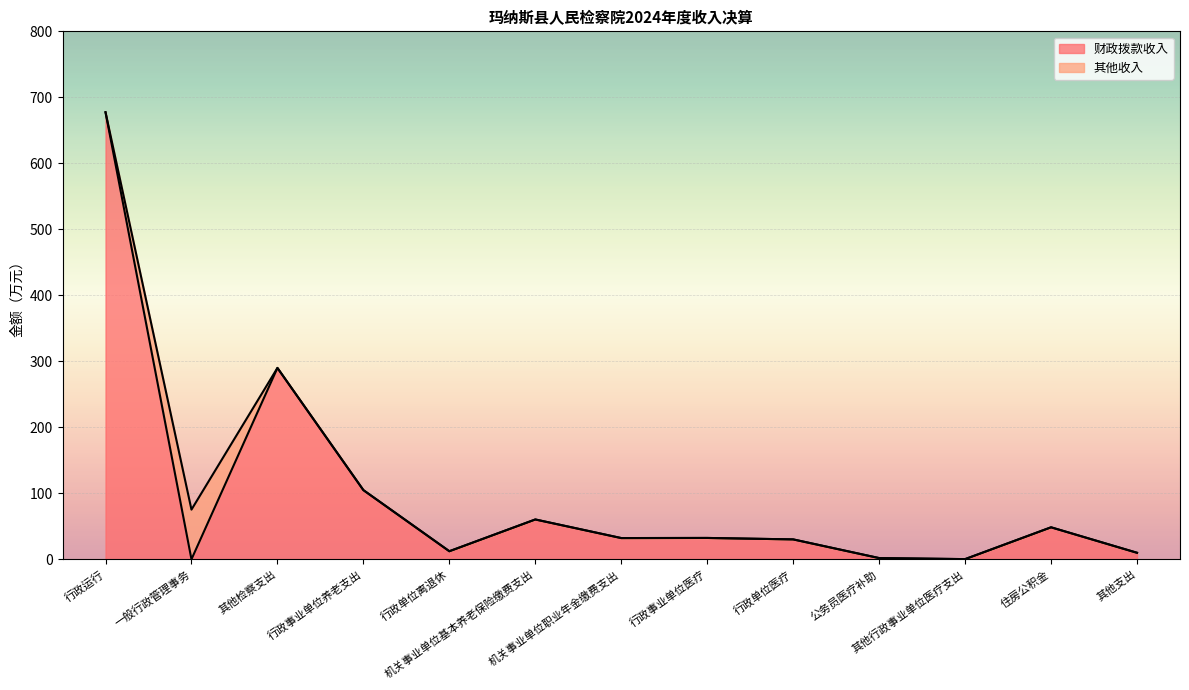

Which has a higher value, 行政运行 or 其他检察支出?

行政运行